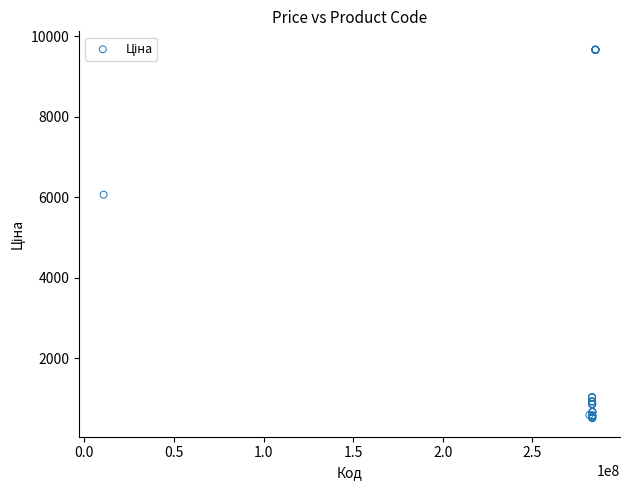

What Y value in the scatter plot is closest to 5089?

6067.2